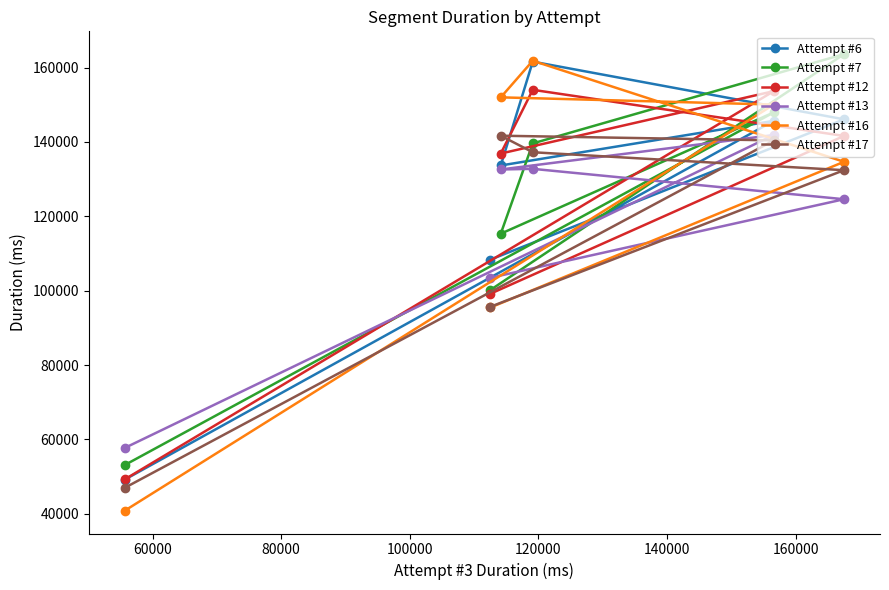

What is the value of the Attempt #6 point at the 3rd from the left?

133674